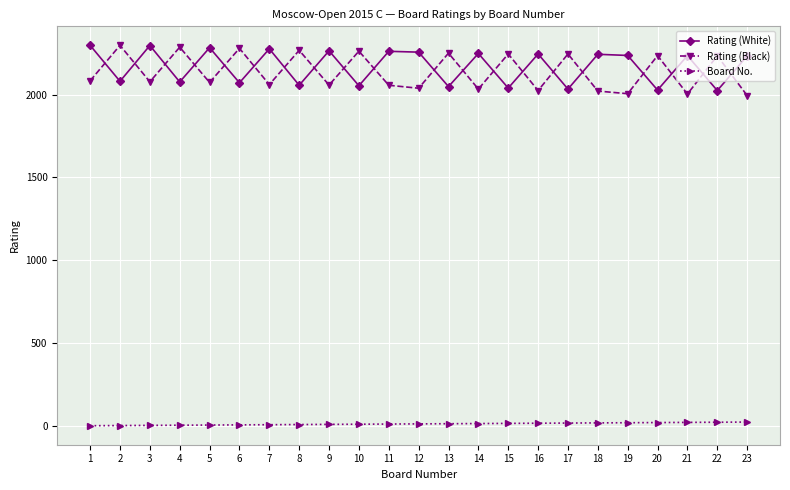

What is the maximum value for Rating (White)?

2298